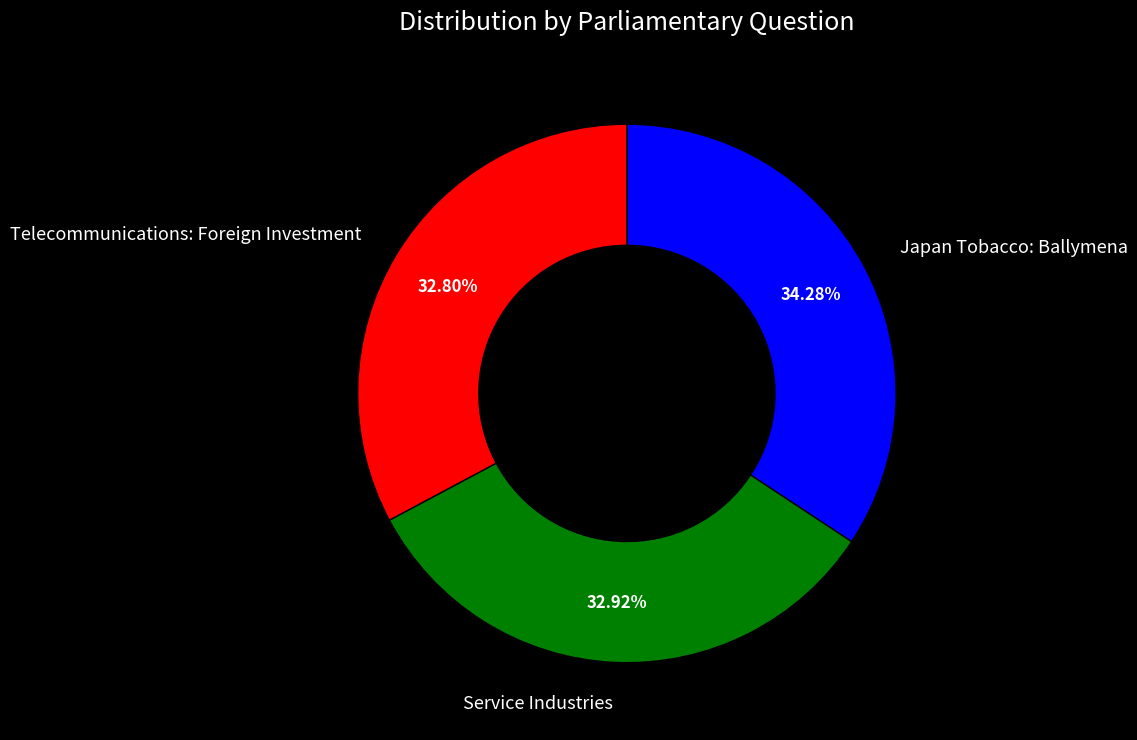

Which slice is the largest?

Japan Tobacco: Ballymena